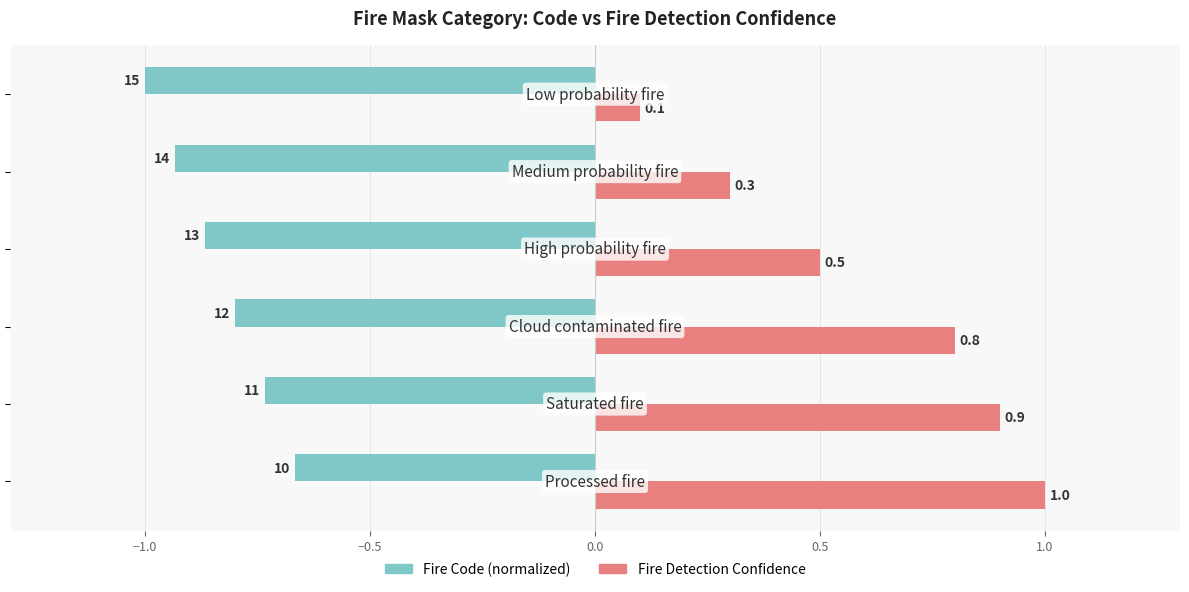

Count the Fire Detection Confidence values in the range 0 to 1.

6